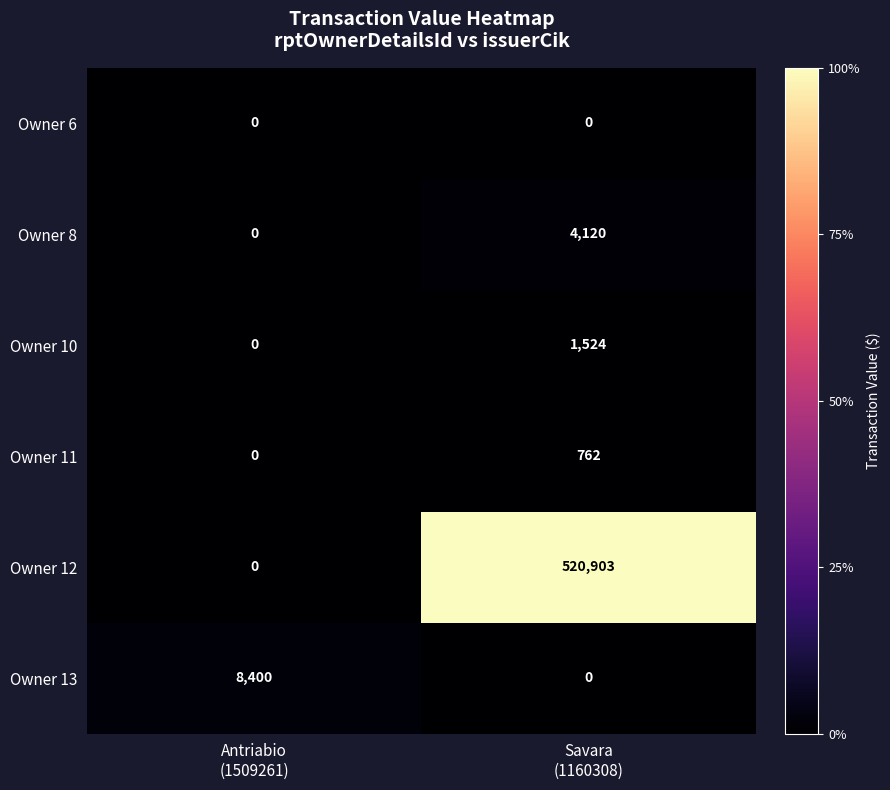

Rank the series by their maximum value, from highest to lowest.

Owner 12, Owner 13, Owner 8, Owner 10, Owner 11, Owner 6